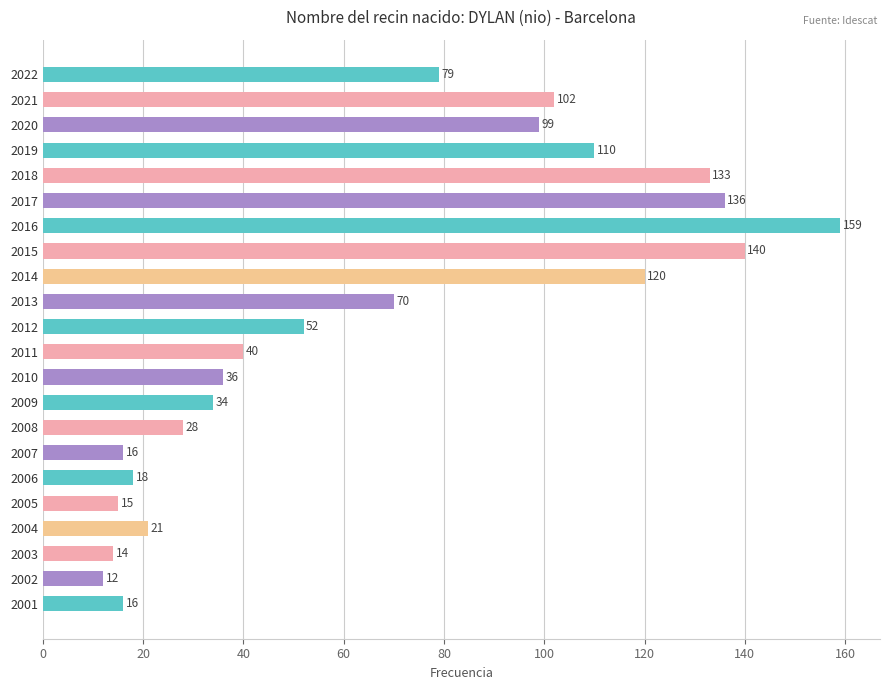

Reading bottom to top, what are all the values shown in this chart?

2001=16	2002=12	2003=14	2004=21	2005=15	2006=18	2007=16	2008=28	2009=34	2010=36	2011=40	2012=52	2013=70	2014=120	2015=140	2016=159	2017=136	2018=133	2019=110	2020=99	2021=102	2022=79